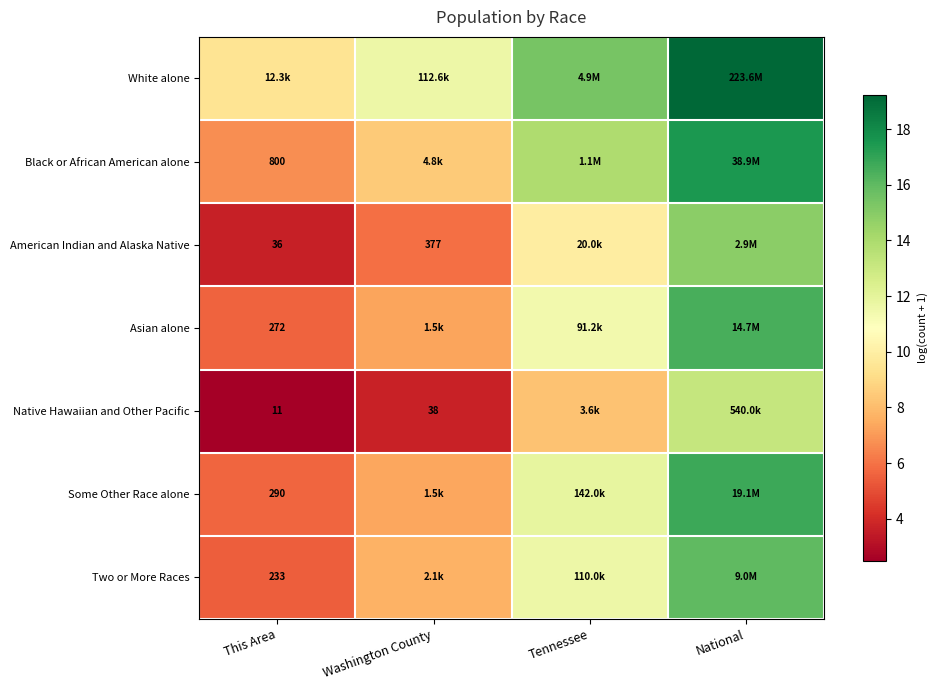

At which label does Some Other Race alone first exceed 11?

Tennessee